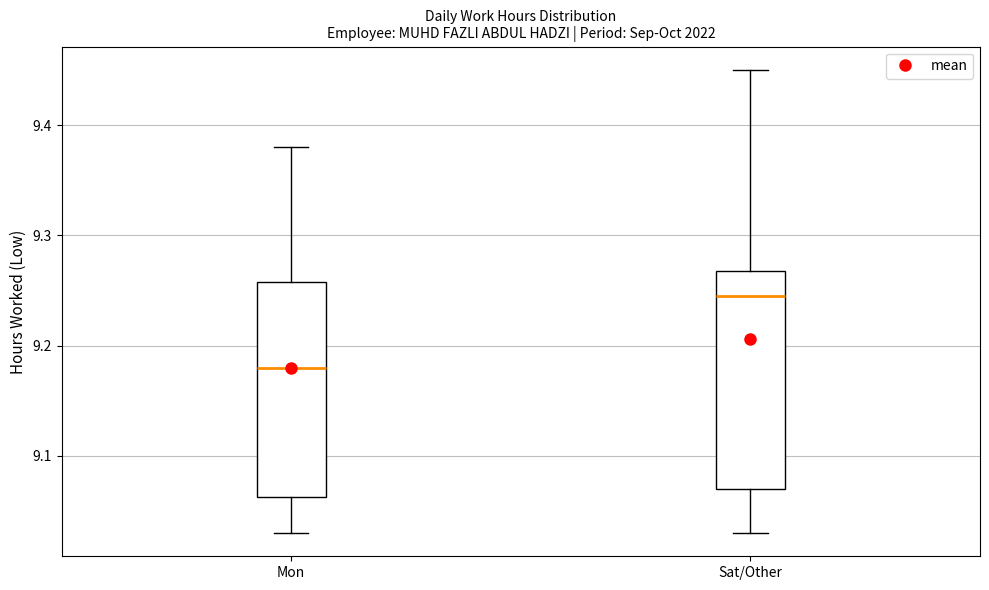

Reading left to right, transcribe this box plot: for each box, give where its median line is, the range the box spans, and where its two whiskers end, as read against the y-axis. The values are not printed on the chart, so give them approximately, as read against the axis.

Mon: median 9.18, box 9.06 to 9.26, whiskers 9.03 to 9.38
Sat/Other: median 9.25, box 9.07 to 9.27, whiskers 9.03 to 9.45